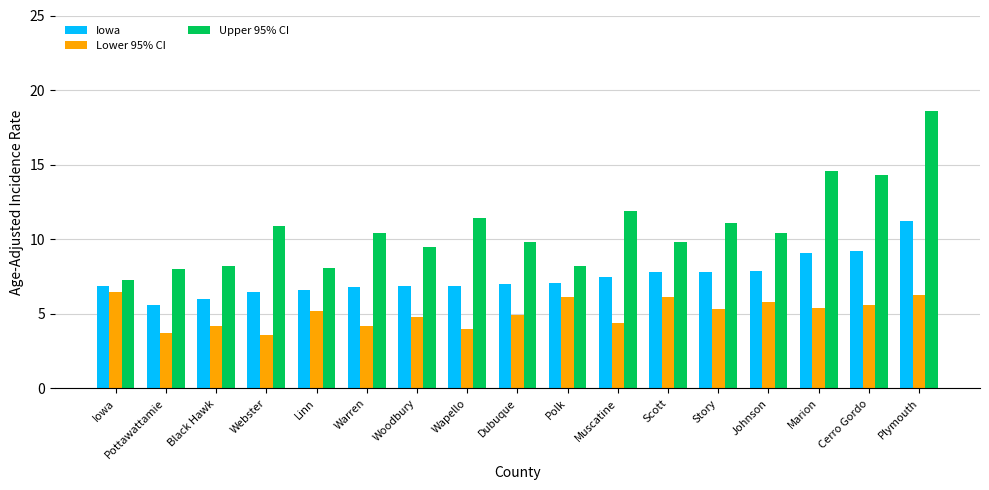

How many data points in Upper 95% CI are above 10?

9